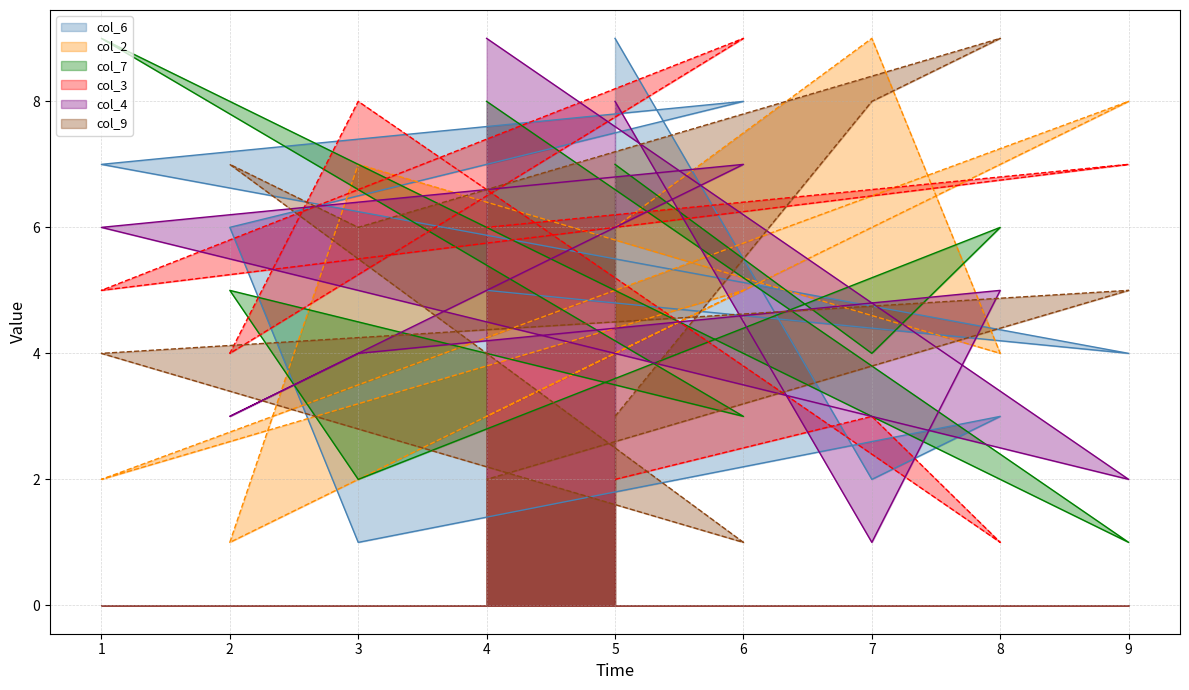

Where is col_3 nearest to the value 5?

1